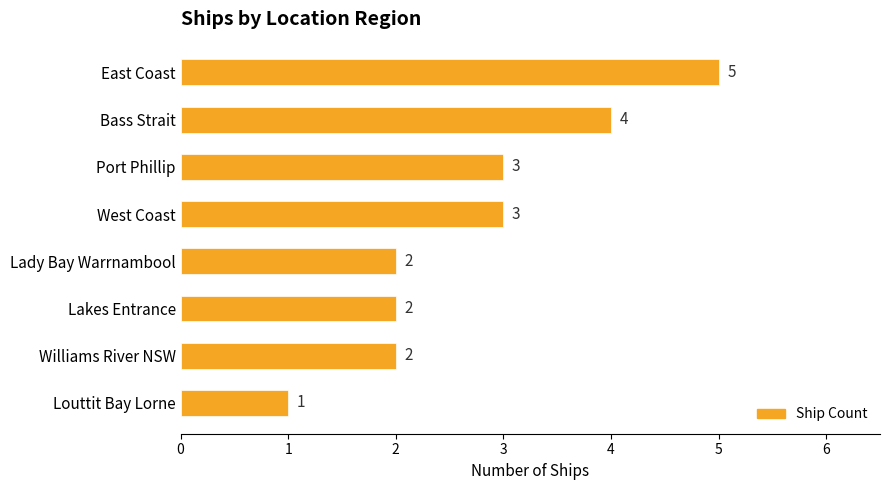

At which category does the chart reach its minimum across all series?

Louttit Bay Lorne